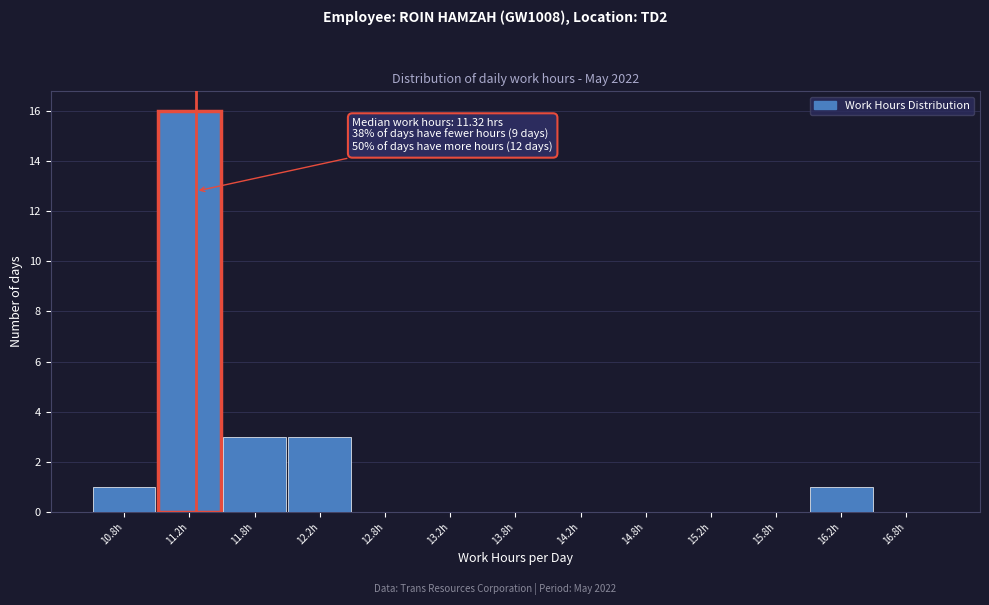

Which range on the x-axis has the tallest bar?

11.0 to 11.5